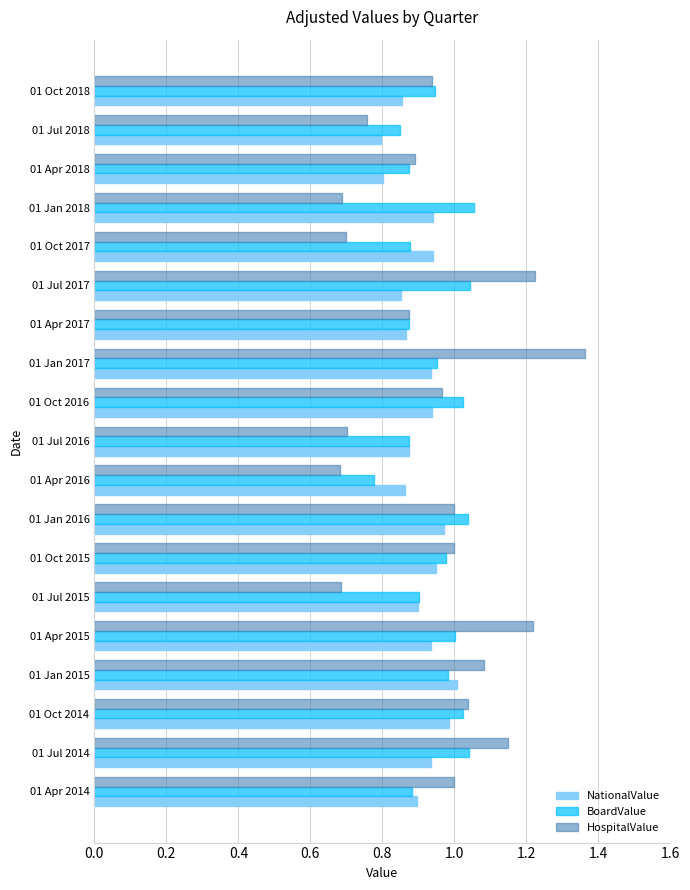

Is the value of BoardValue at 01 Oct 2015 greater than the value of NationalValue at 01 Jan 2018?

Yes